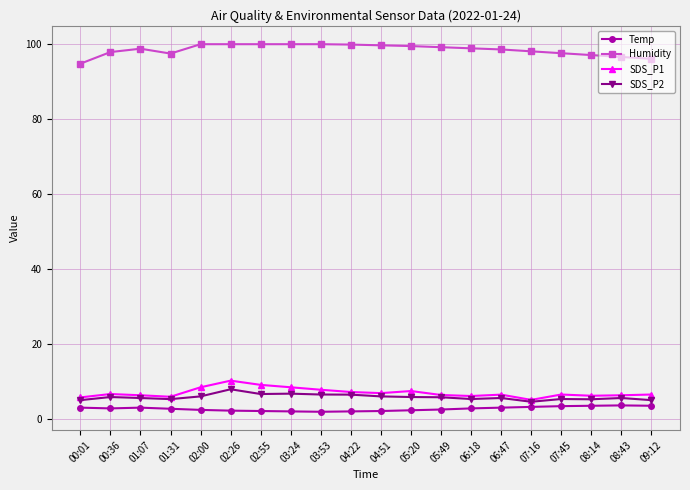

What position from the left is 05:49?

13